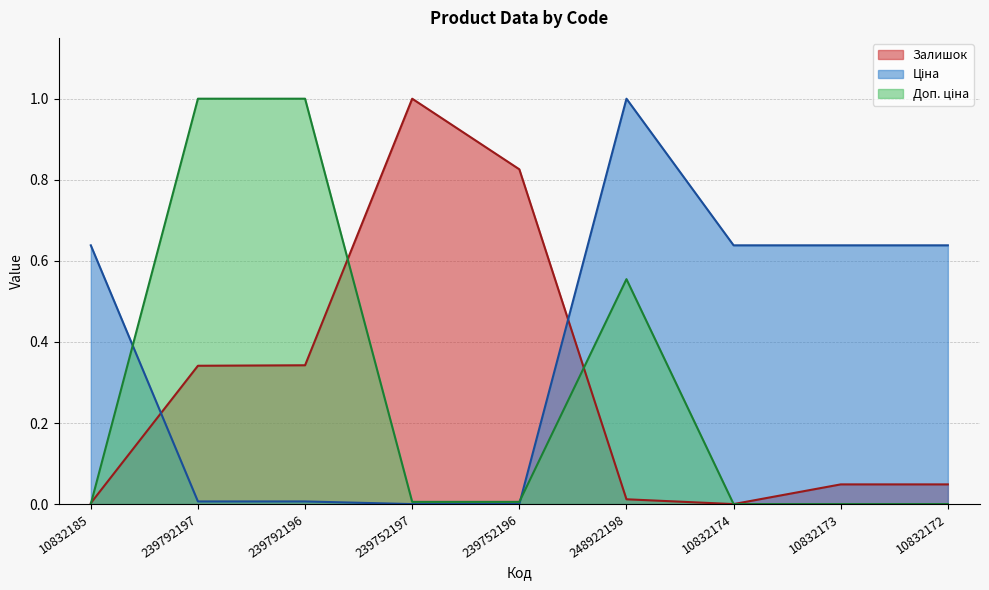

What position from the right is 239792196?

7